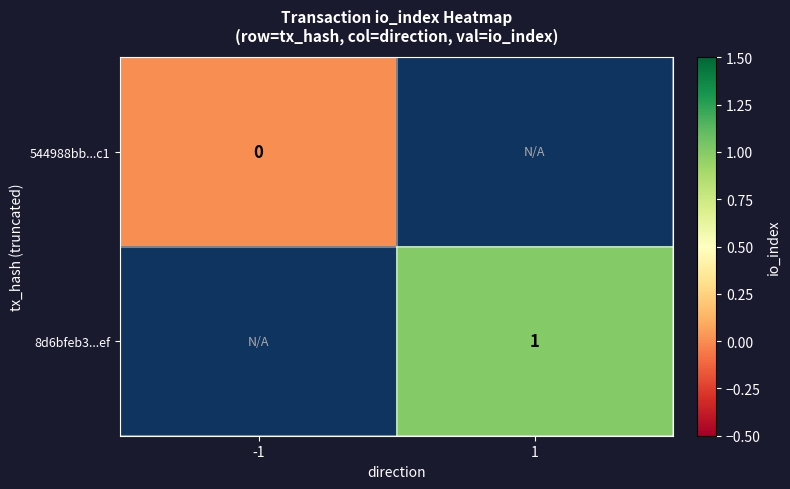

At how many categories does at least one series exceed 0?

1